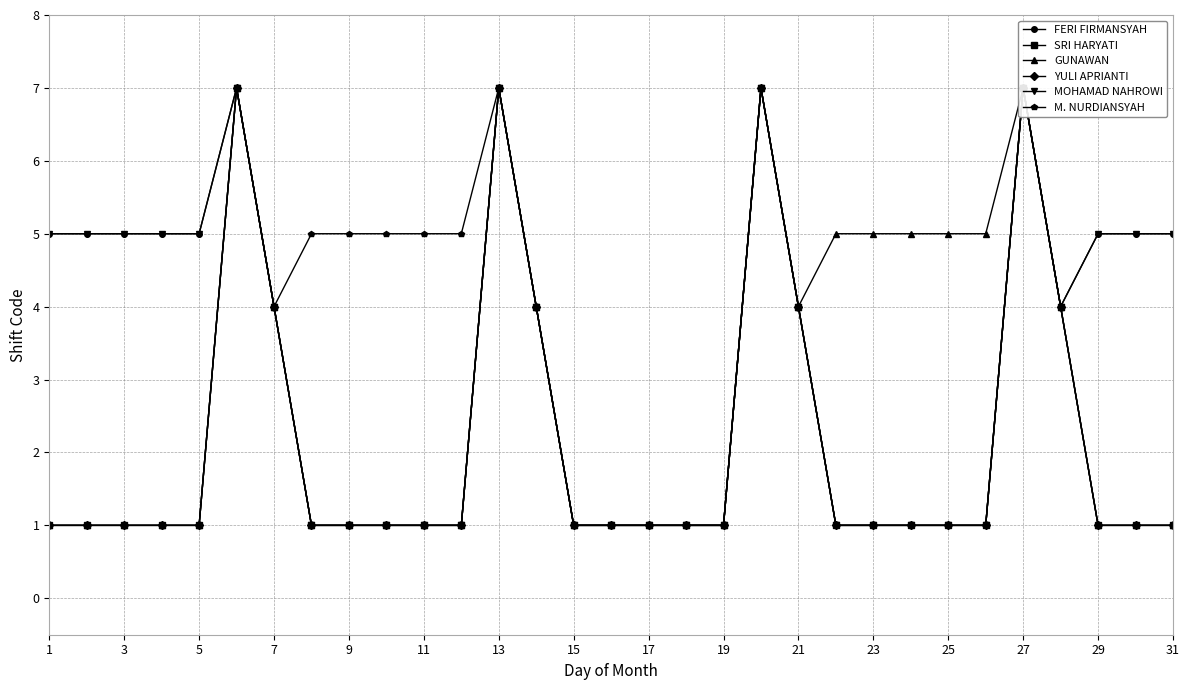

True or false: M. NURDIANSYAH and YULI APRIANTI intersect in this chart.

False